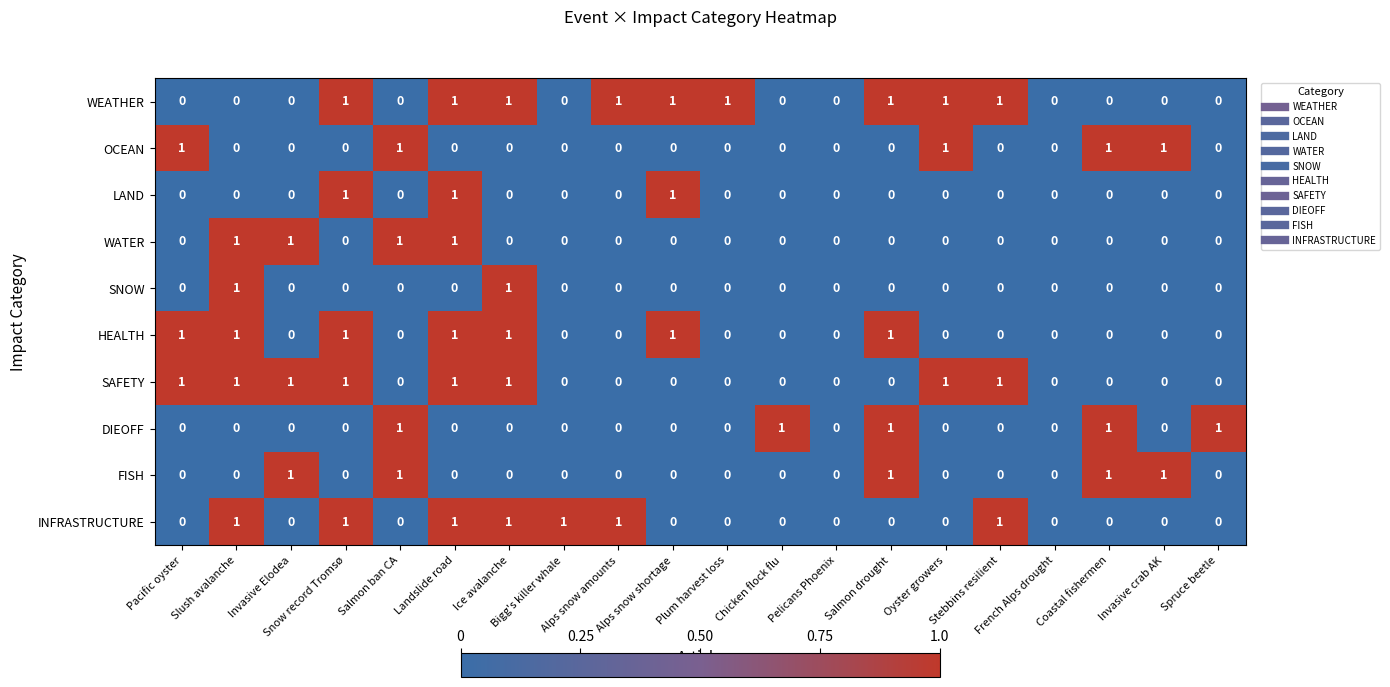

How many WEATHER values are between 0 and 1?

20